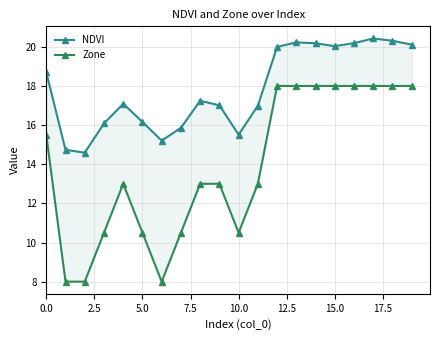

What is the difference between the second highest and second lowest values in the Zone series?

10.0